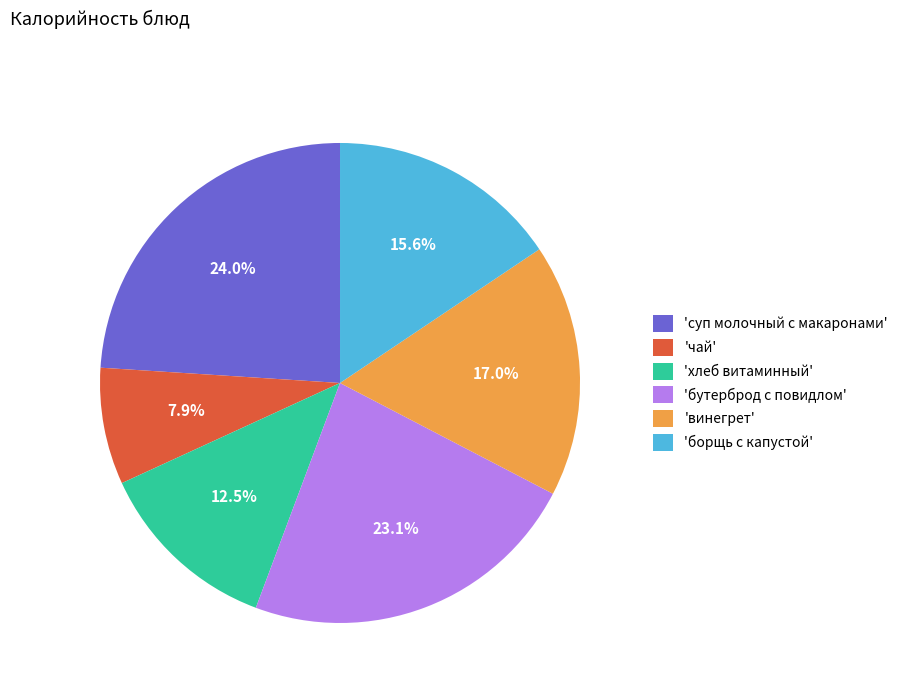

How many segments does this pie chart have?

6